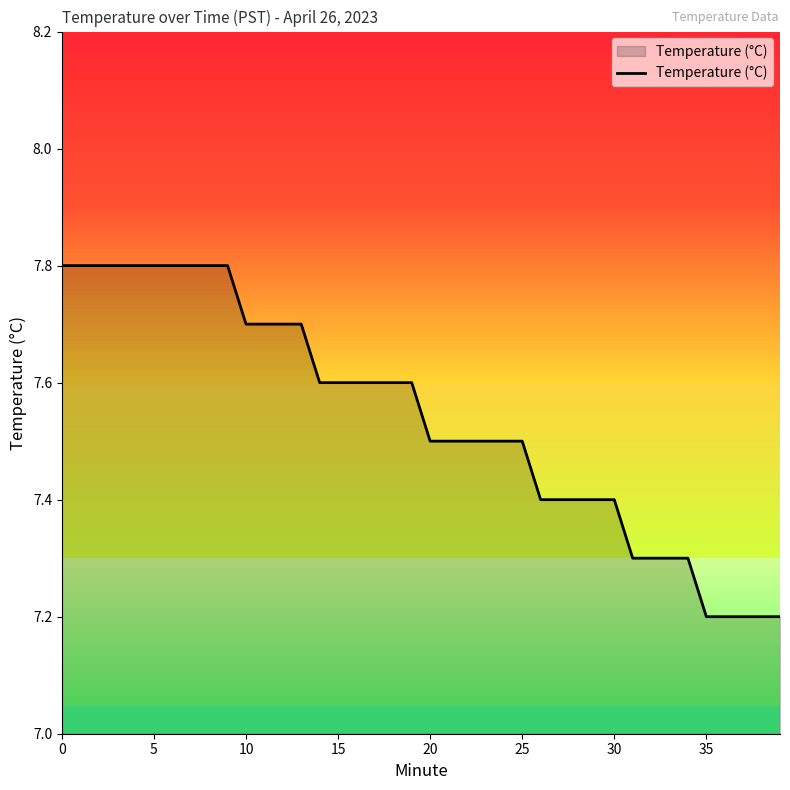

What is the maximum value shown in the chart?

7.8